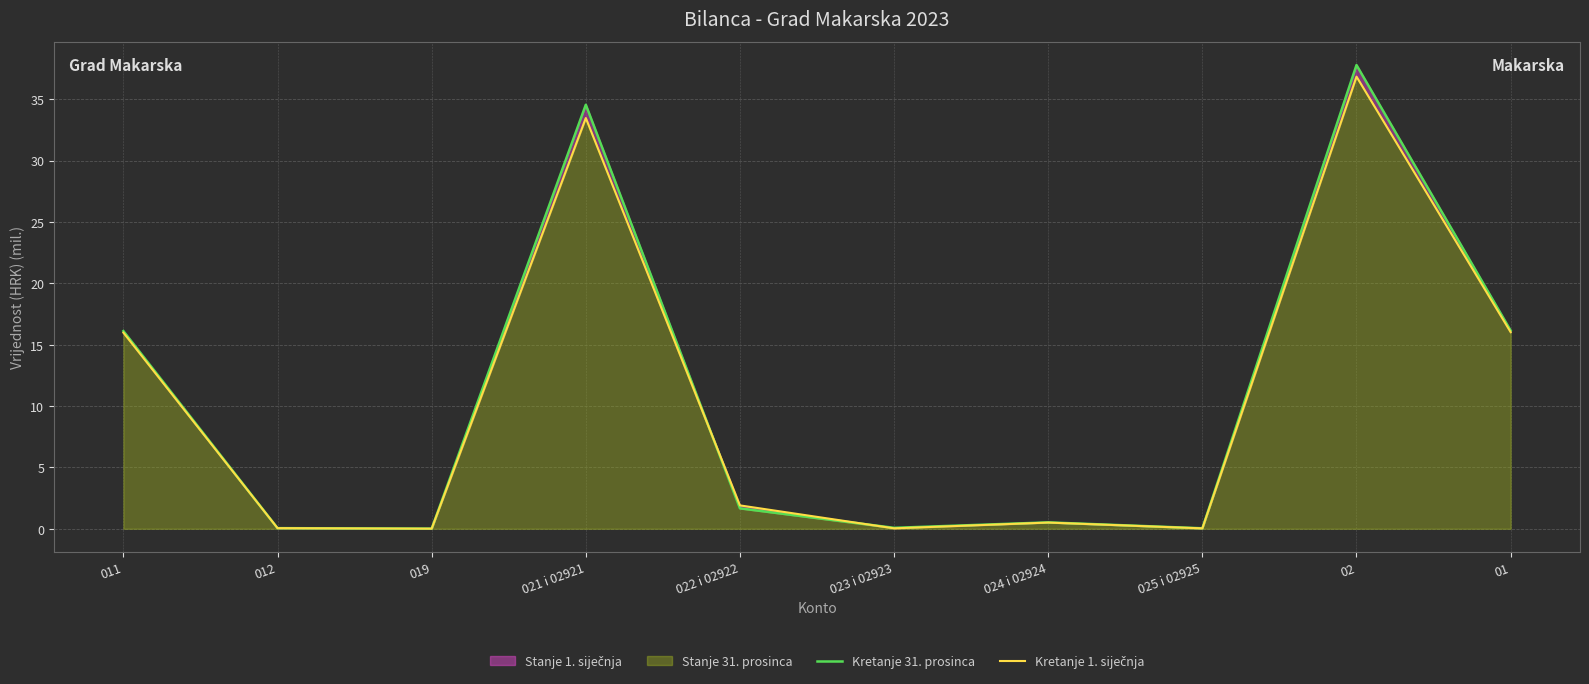

Rank the series at 019 from lowest to highest value.

Kretanje 1. siječnja, Kretanje 31. prosinca